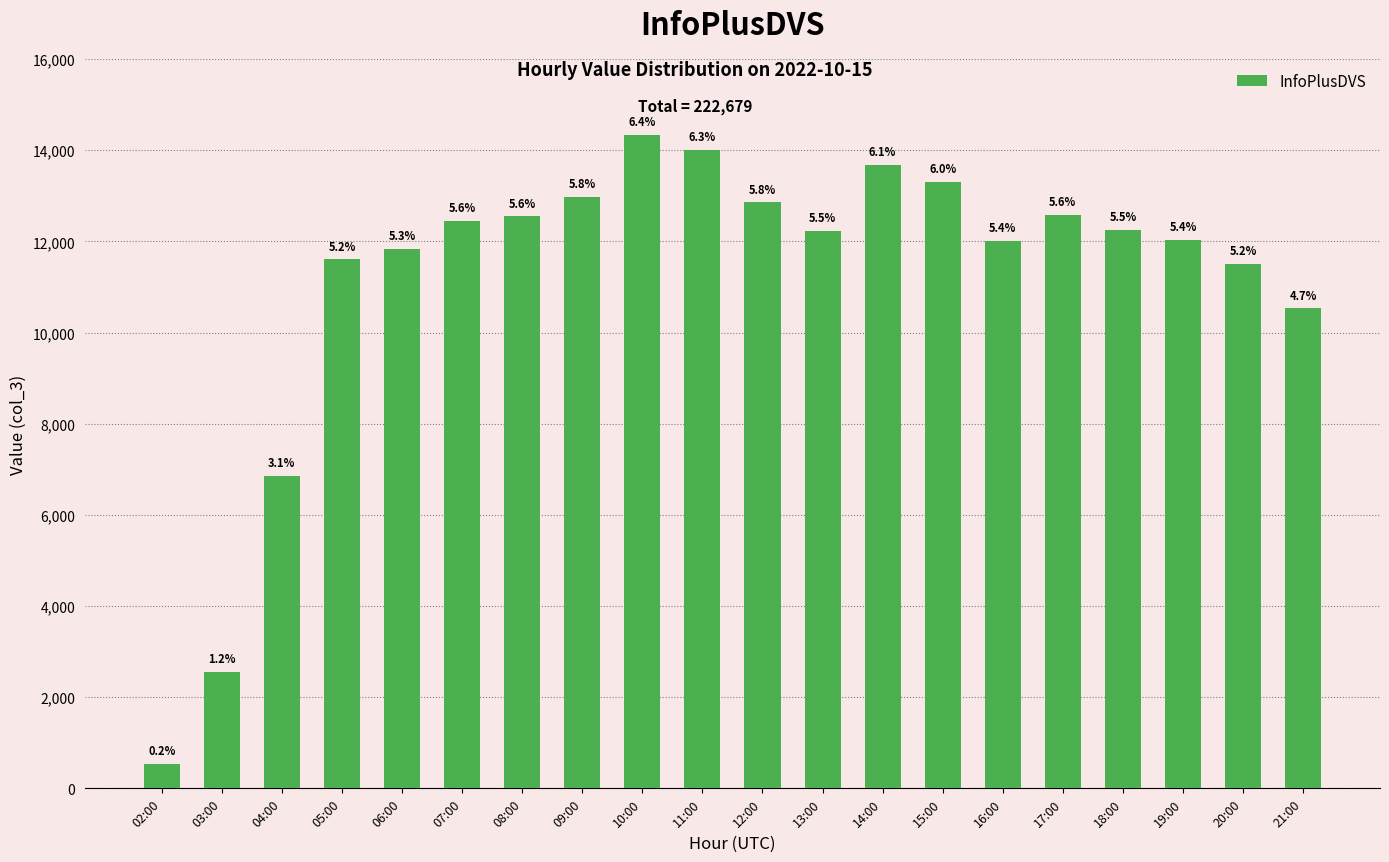

How many bars are there in total?

20